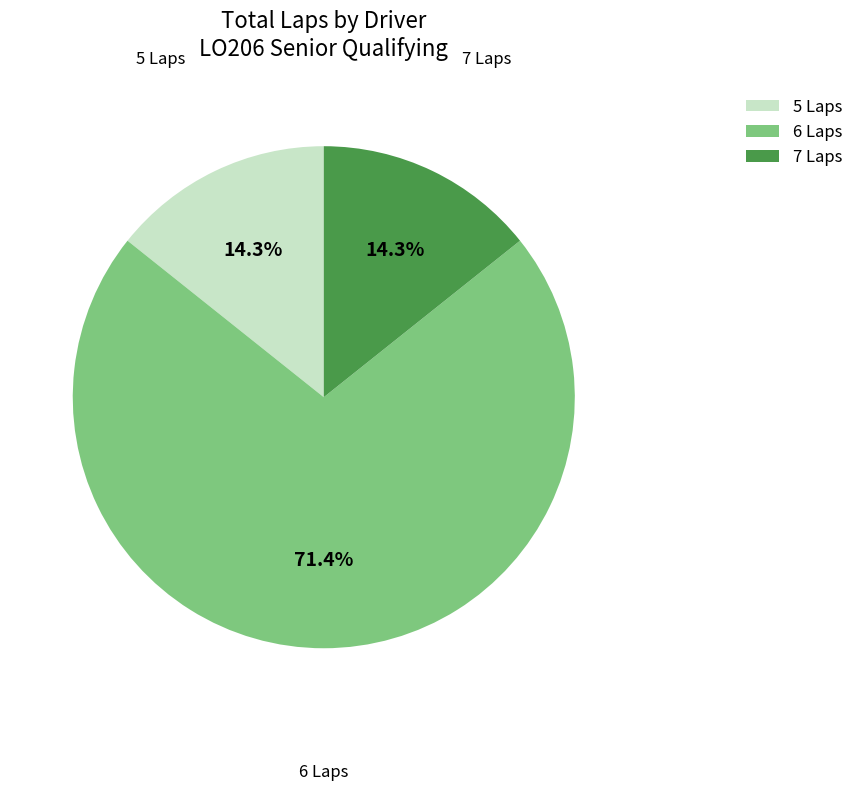

Do 7 Laps and 6 Laps together represent more than half of the pie?

Yes